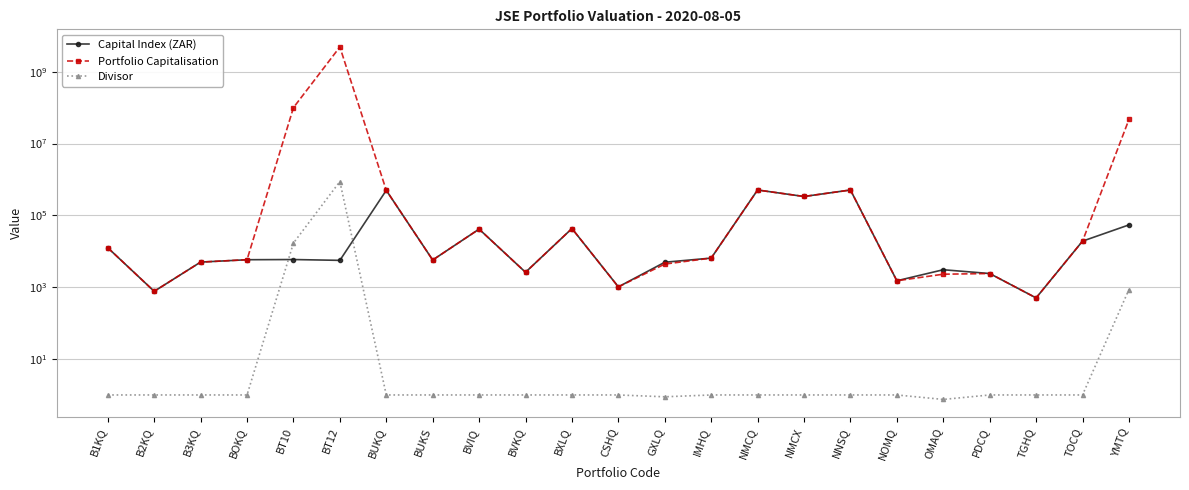

Count the number of data series in this chart.

3